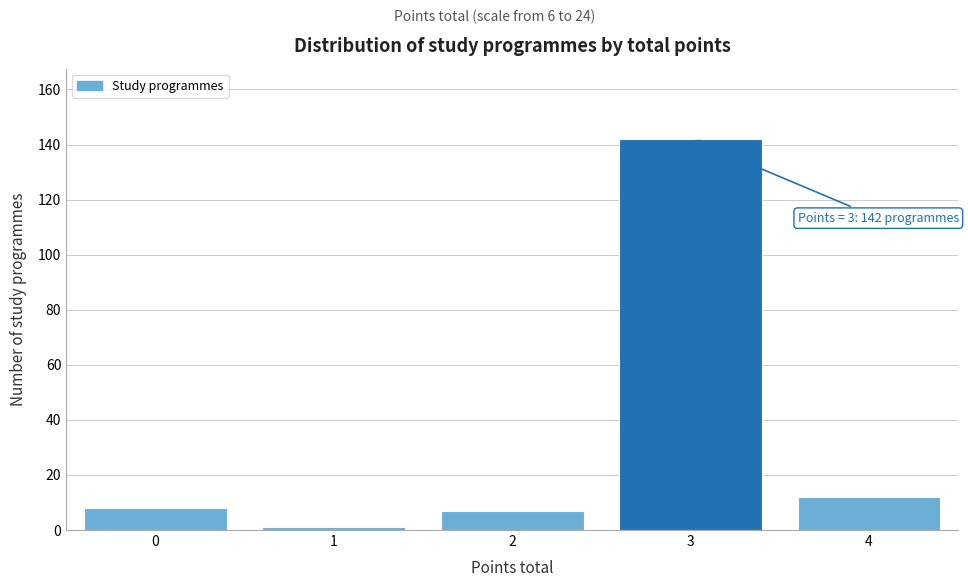

Reading left to right, transcribe all the data shown in this chart.

8	1	7	142	12